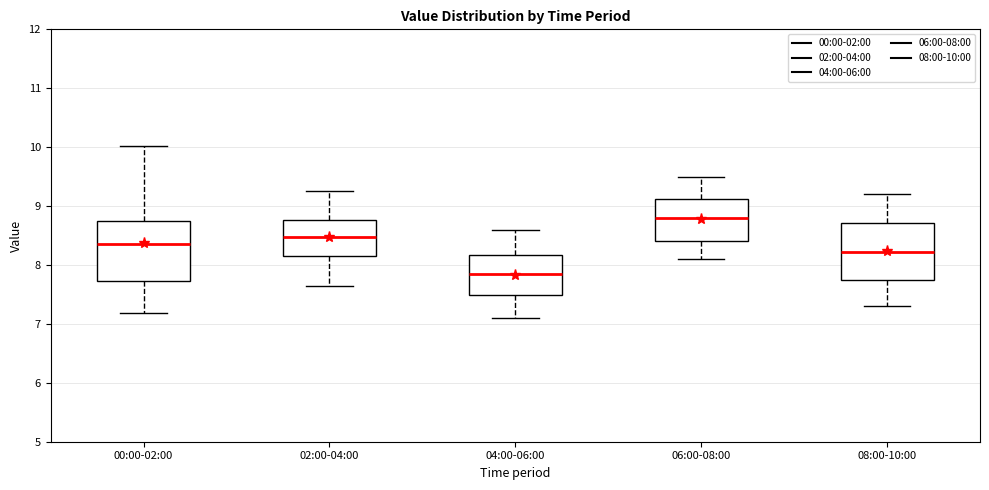

Reading left to right, read every box against the y-axis: the position of its median line, the range the box covers, and the ends of its whiskers. The values are not printed on the chart, so give them approximately, as read against the axis.

00:00-02:00: median 8.4, box 7.7 to 8.7, whiskers 7.2 to 10.0
02:00-04:00: median 8.5, box 8.2 to 8.8, whiskers 7.7 to 9.3
04:00-06:00: median 7.9, box 7.5 to 8.2, whiskers 7.1 to 8.6
06:00-08:00: median 8.8, box 8.4 to 9.1, whiskers 8.1 to 9.5
08:00-10:00: median 8.2, box 7.7 to 8.7, whiskers 7.3 to 9.2